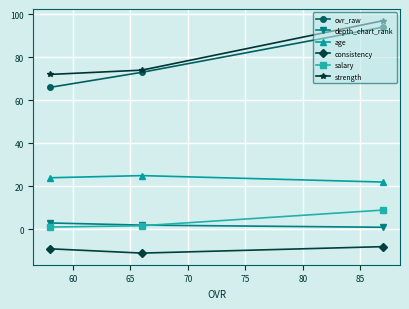

Which series has the largest range (max minus min)?

ovr_raw